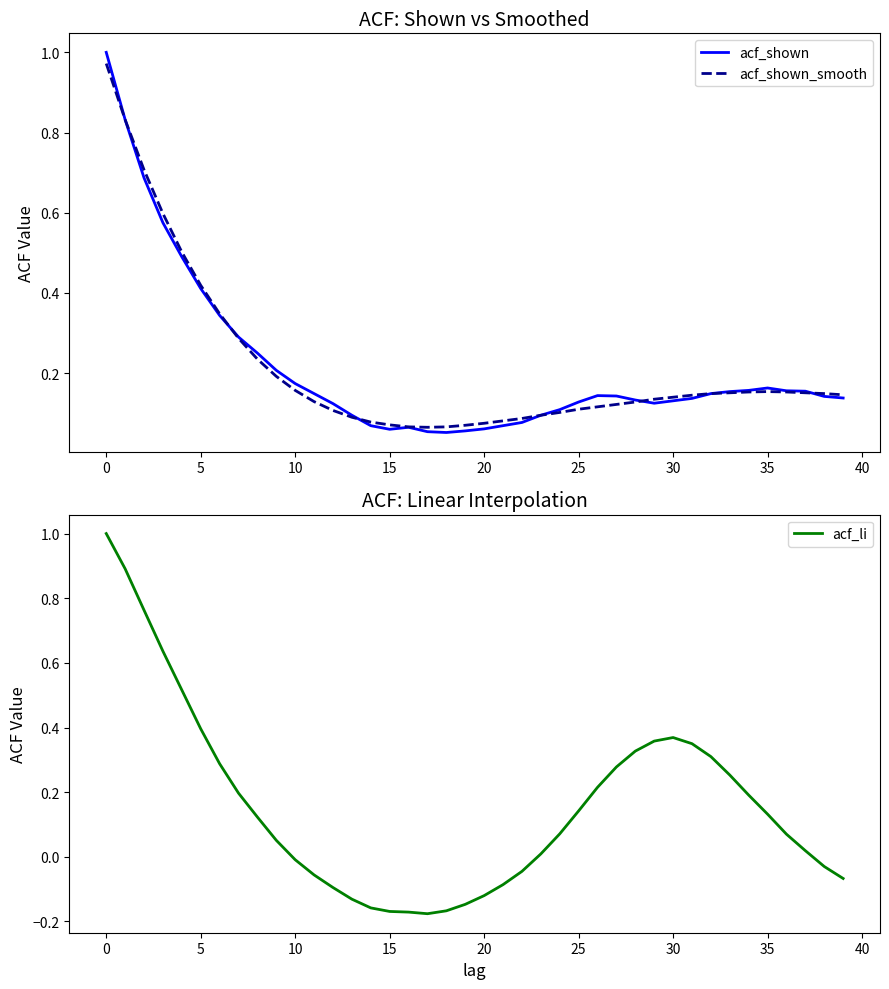

After their last crossing, which series has the higher values: acf_shown_smooth or acf_shown?

acf_shown_smooth